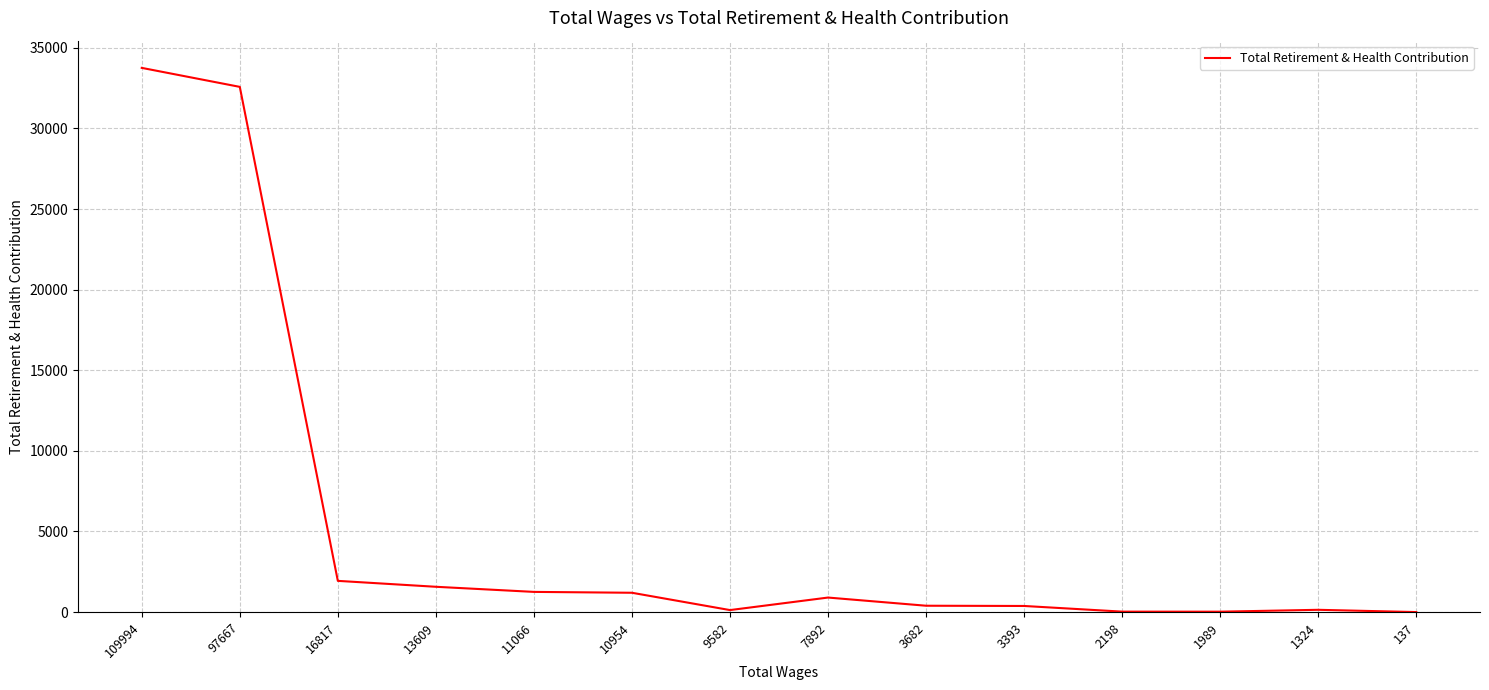

What is the difference between the maximum and minimum values?

33753